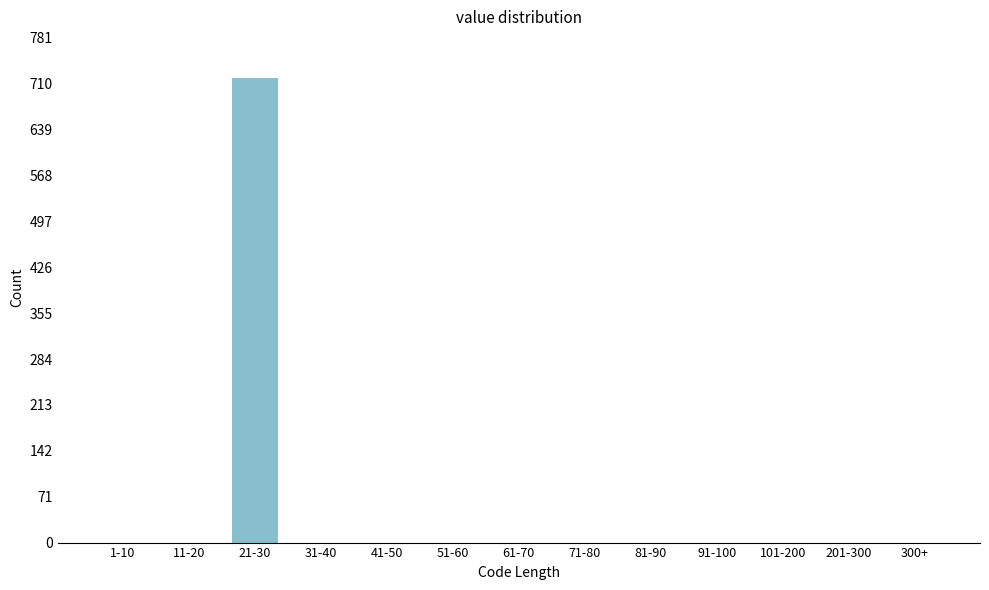

Reading left to right, what are all the values shown in this chart?

1-10=0	11-20=0	21-30=719	31-40=0	41-50=0	51-60=0	61-70=0	71-80=0	81-90=0	91-100=0	101-200=0	201-300=0	300+=0